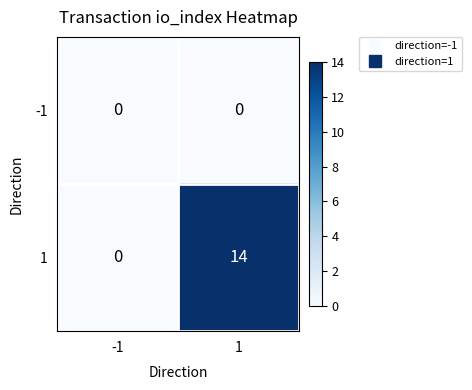

What is the highest value of the 1 series?

14